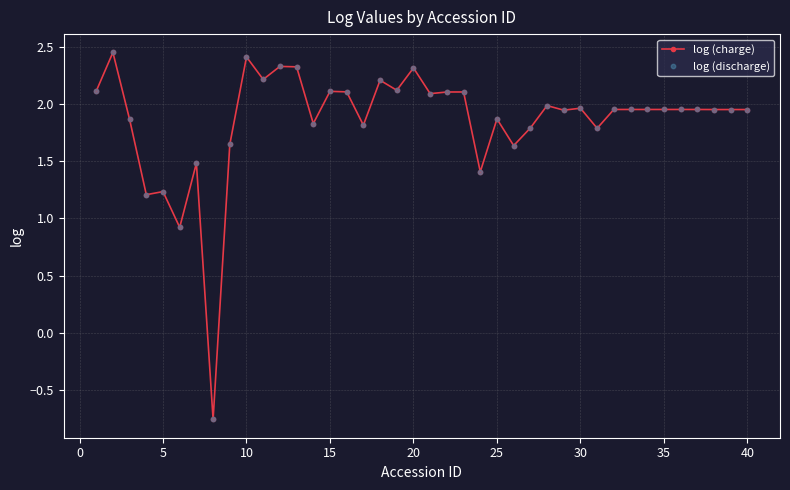

True or false: the data has more than 0 interior local peaks.

True